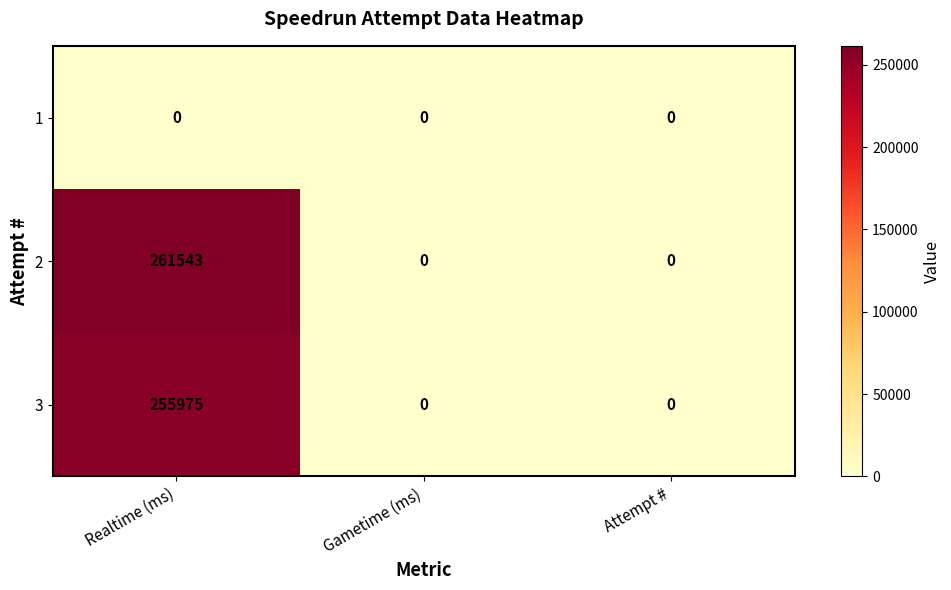

What is the sum of all 3 values?

255975